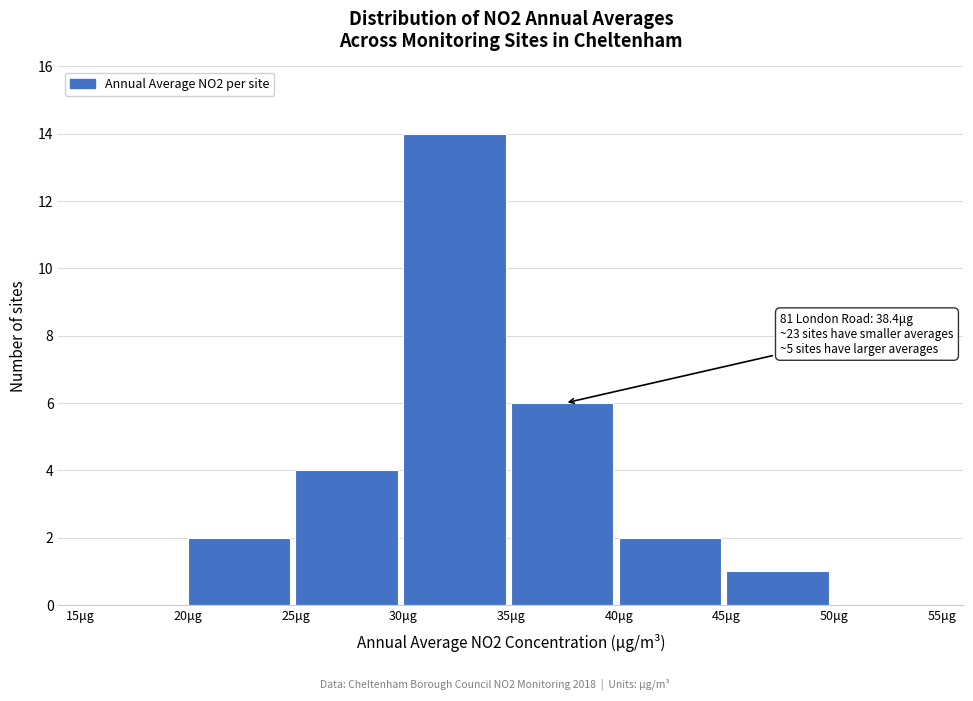

Over which range of the x-axis is the bar tallest?

30 to 35